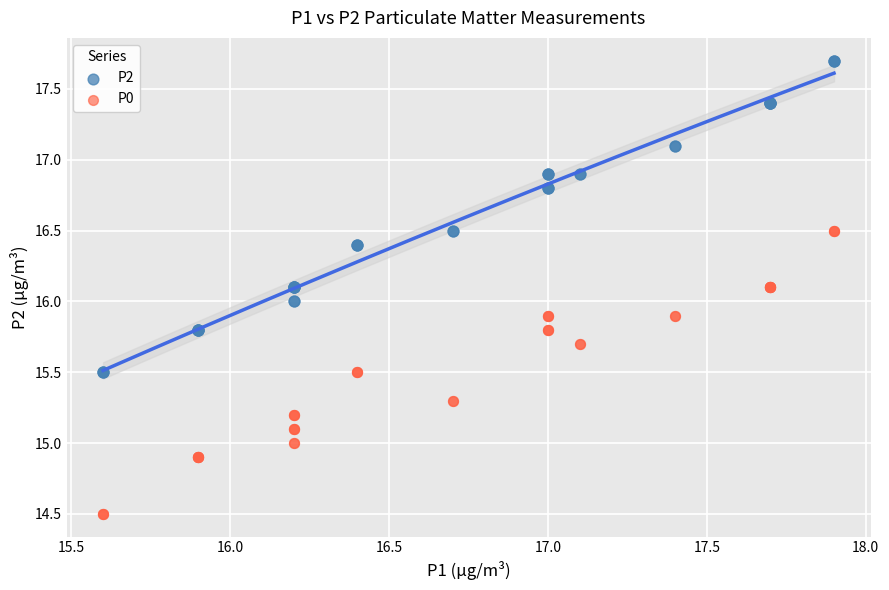

What are all the series names shown in the legend?

P2, P0